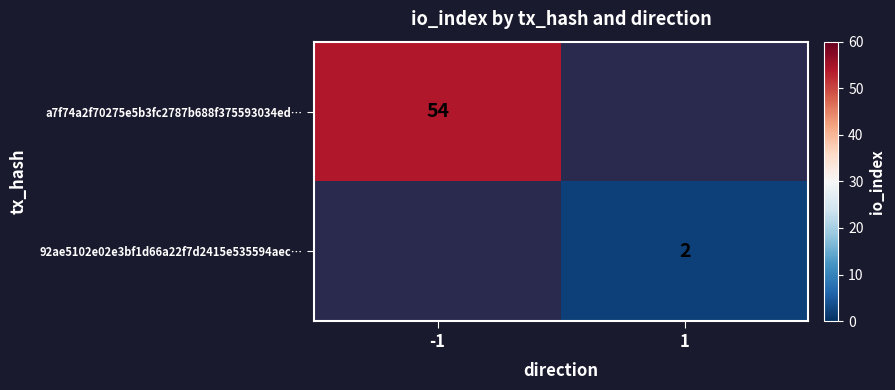

The value of a7f74a2f70275e5b3fc2787b688f375593034ed… at -1 is 34.5. True or false?

False